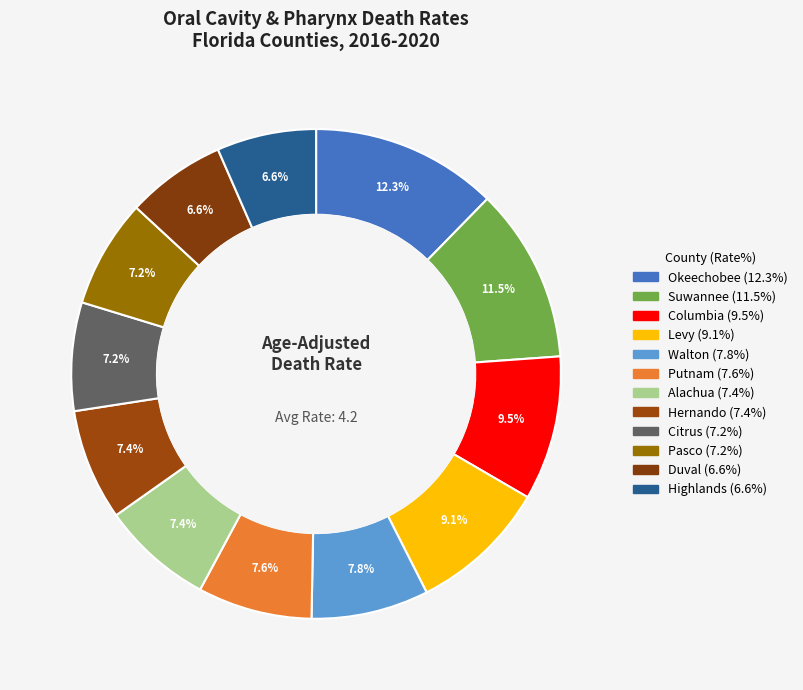

How many segments does this pie chart have?

12